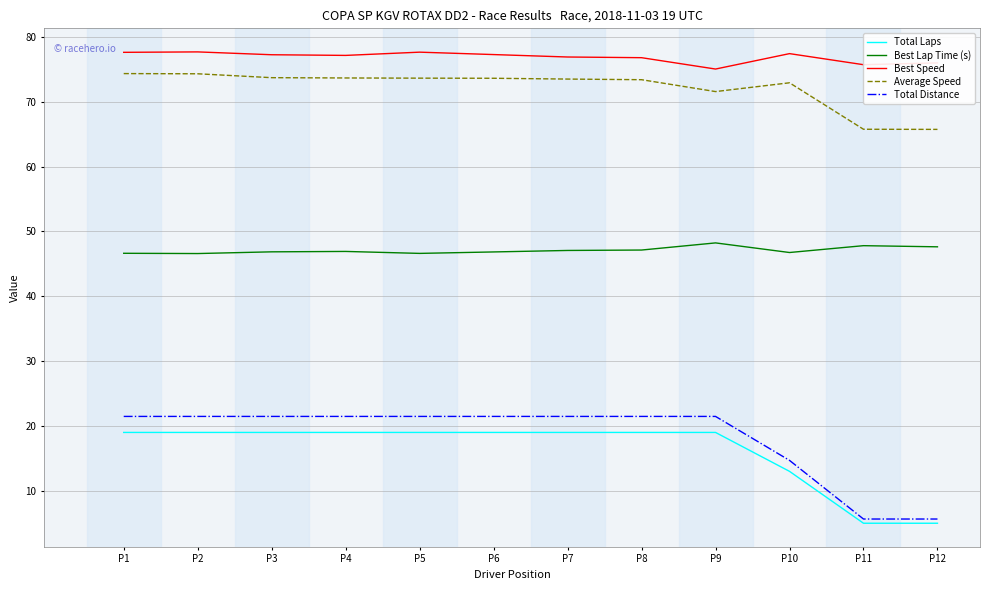

True or false: Total Distance and Average Speed cross at least once.

False